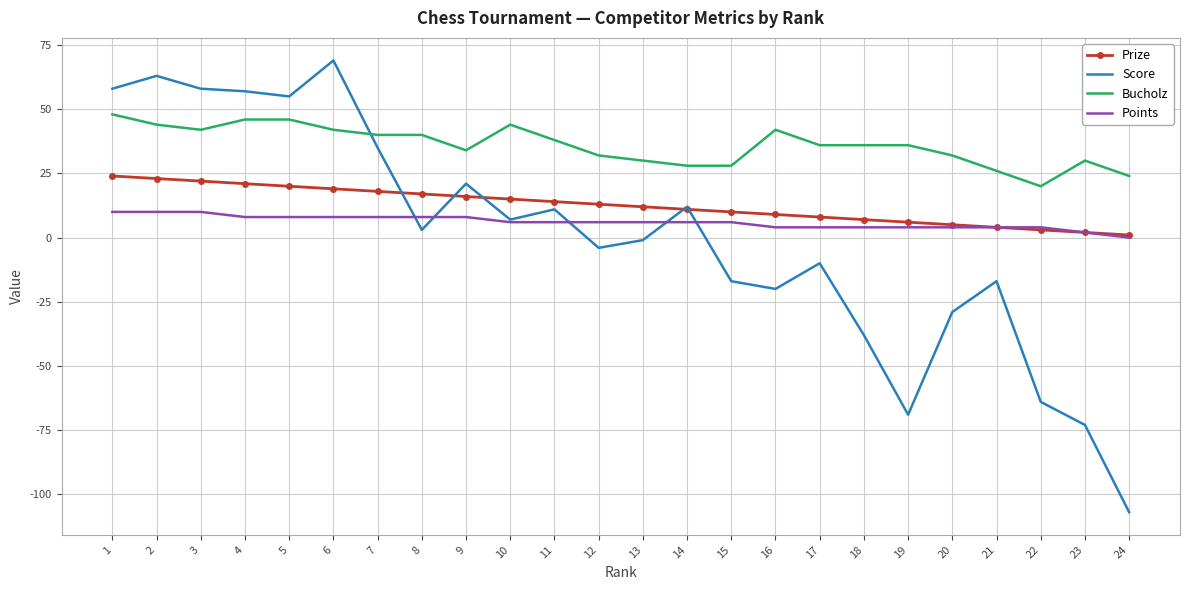

Which series has the widest spread of values?

Score